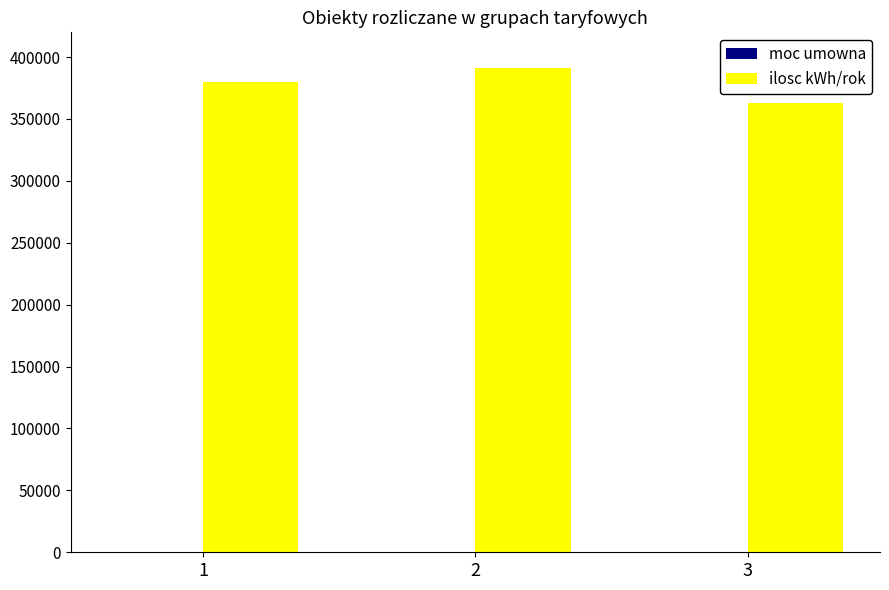

What is the sum of all ilosc kWh/rok values?

1133877